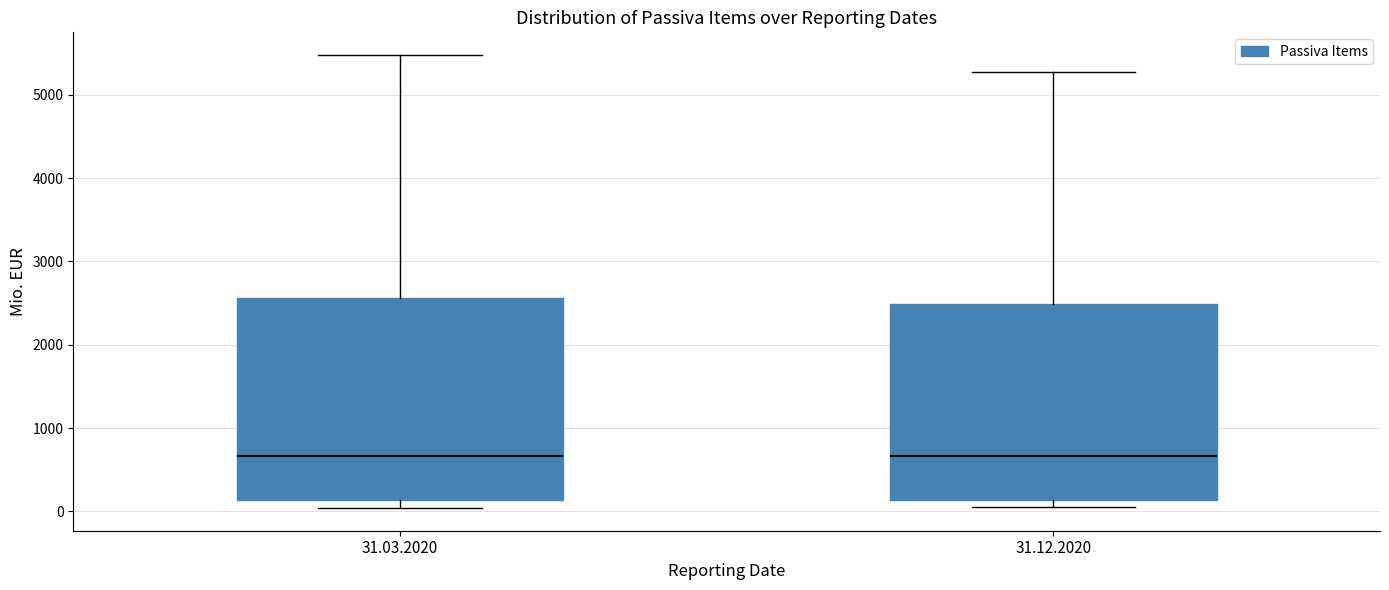

Reading left to right, read every box against the y-axis: the position of its median line, the range the box covers, and the ends of its whiskers. The values are not printed on the chart, so give them approximately, as read against the axis.

31.03.2020: median 700, box 100 to 2600, whiskers 0 to 5500
31.12.2020: median 700, box 100 to 2500, whiskers 100 (just below the box's lower edge) to 5300